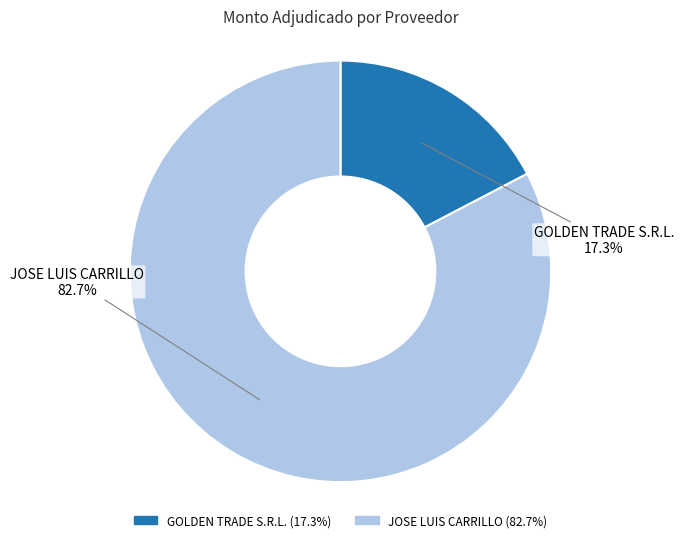

Which has a higher value, GOLDEN TRADE S.R.L. or JOSE LUIS CARRILLO?

JOSE LUIS CARRILLO